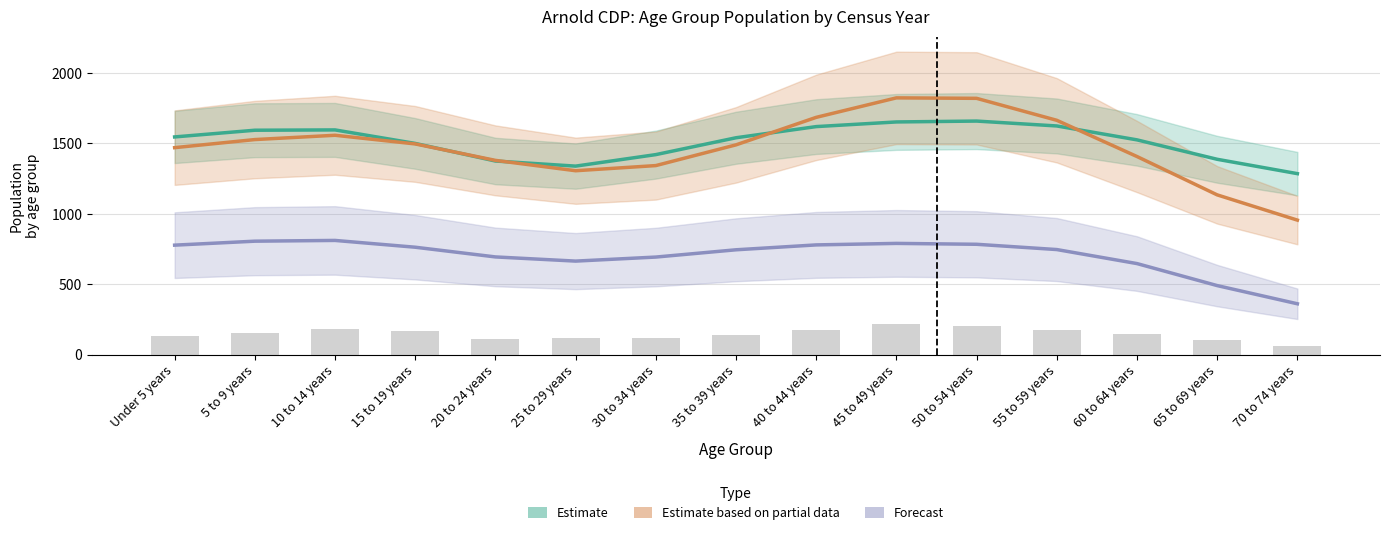

The Forecast series shows 489.8 at 65 to 69 years. True or false?

True